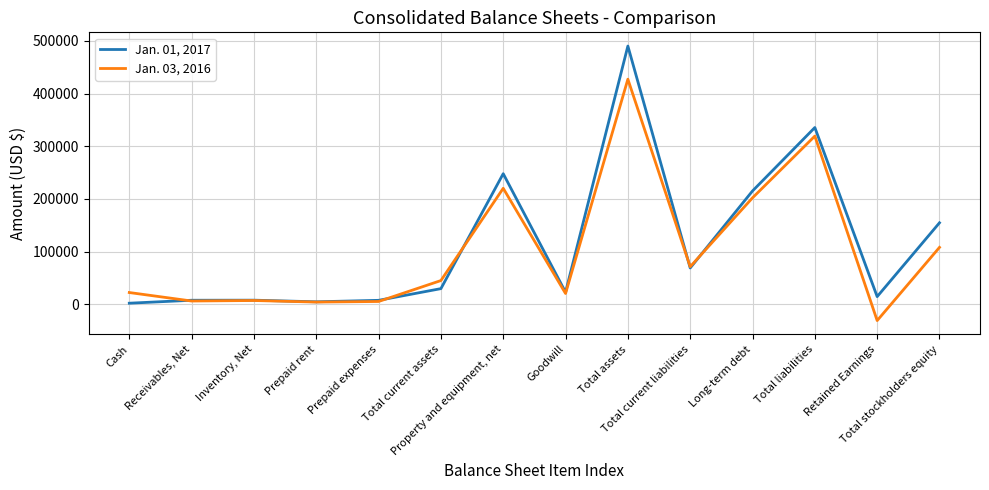

What are all the series names shown in the legend?

Jan. 01, 2017, Jan. 03, 2016